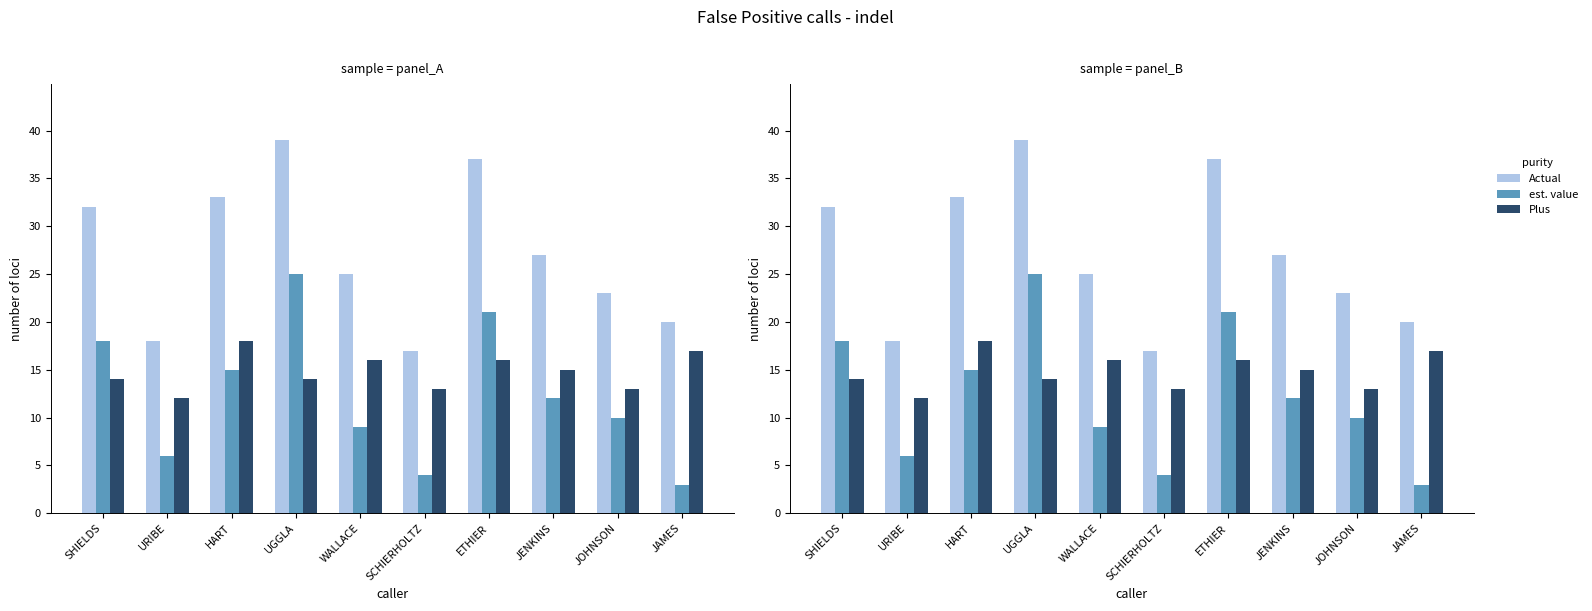

Which series has the largest total across all categories?

Actual